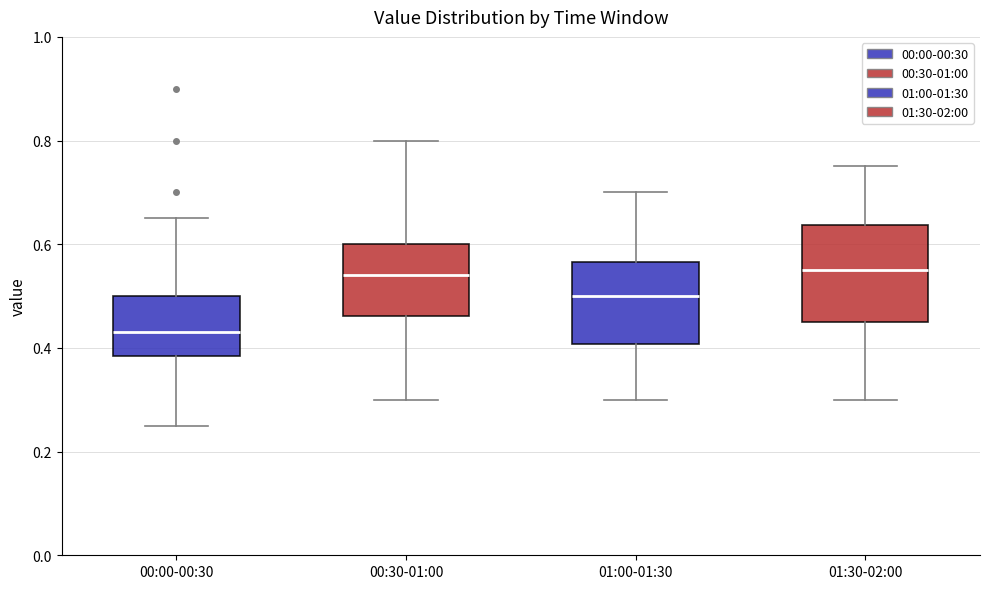

Reading left to right, read every box against the y-axis: the position of its median line, the range the box covers, and the ends of its whiskers. The values are not printed on the chart, so give them approximately, as read against the axis.

00:00-00:30: median 0.44, box 0.38 to 0.50, whiskers 0.26 to 0.66
00:30-01:00: median 0.54, box 0.46 to 0.60, whiskers 0.30 to 0.80
01:00-01:30: median 0.50, box 0.40 to 0.56, whiskers 0.30 to 0.70
01:30-02:00: median 0.56, box 0.46 to 0.64, whiskers 0.30 to 0.76